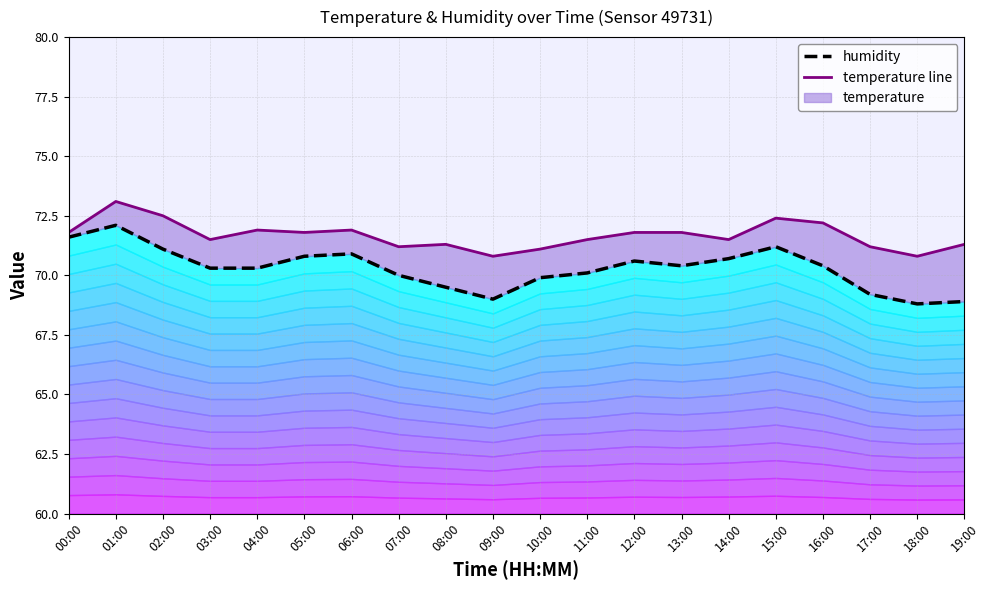

Between 02:00 and 05:00, which is larger?

02:00